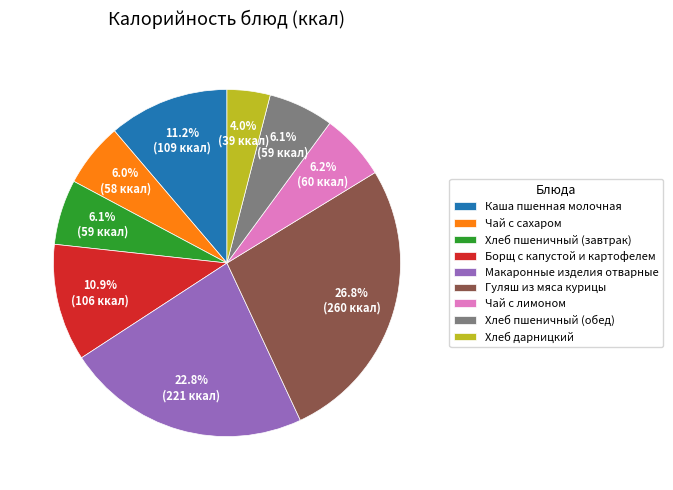

Which slice is the smallest?

Хлеб дарницкий